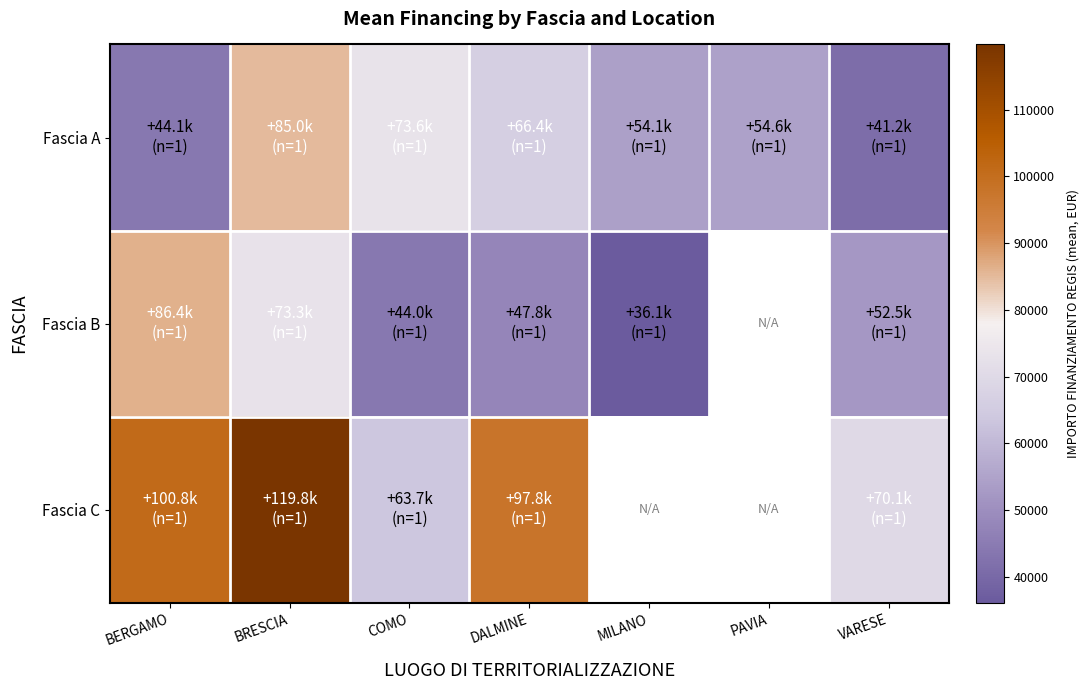

At which label does Fascia C first exceed 100847?

BERGAMO